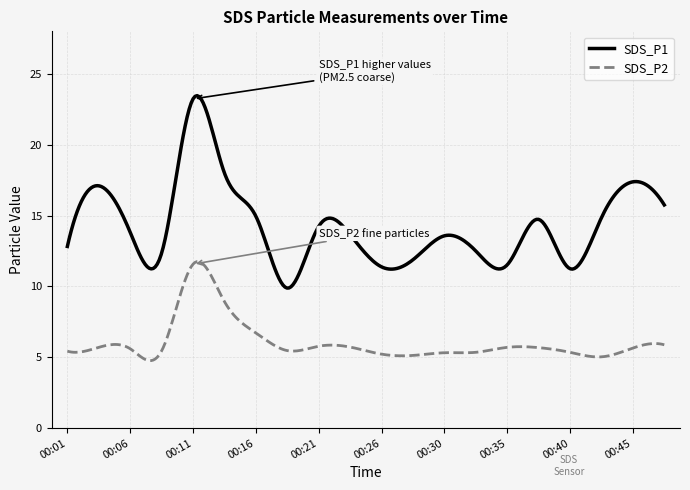

What is the difference between the maximum and minimum values in the SDS_P2 series?

7.0